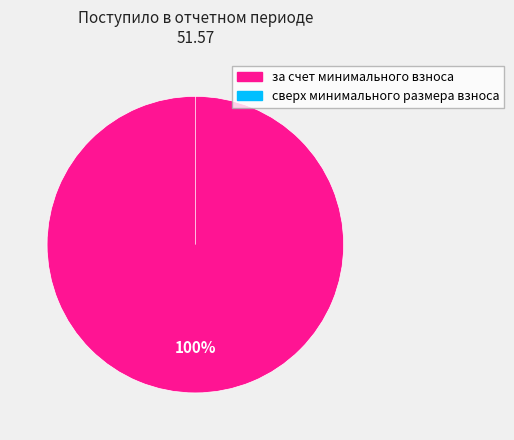

Does сверх минимального размера взноса represent more than half of the total?

No